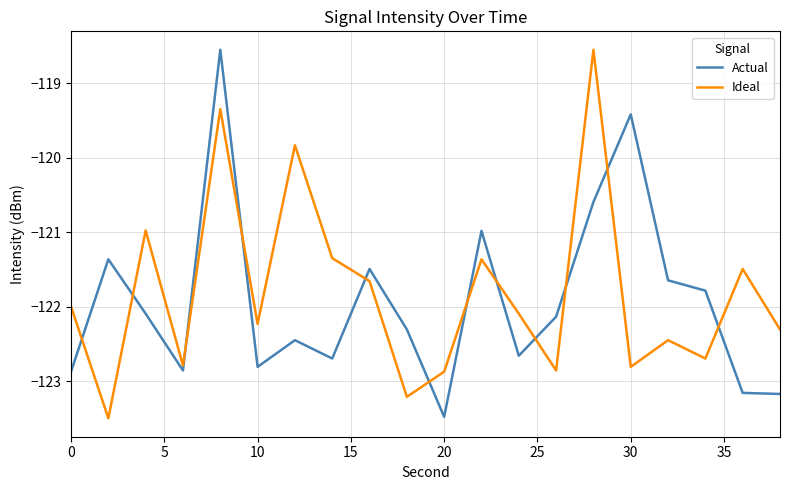

What is the highest value of the Ideal series?

-118.6